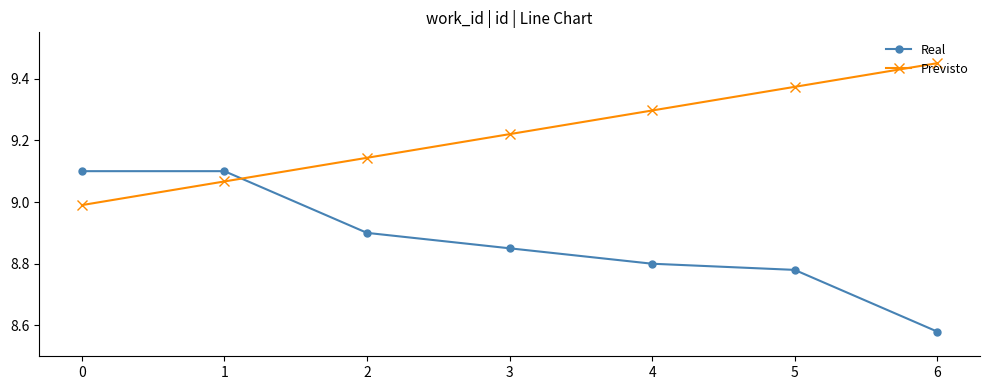

True or false: Real and Previsto cross at least once.

True